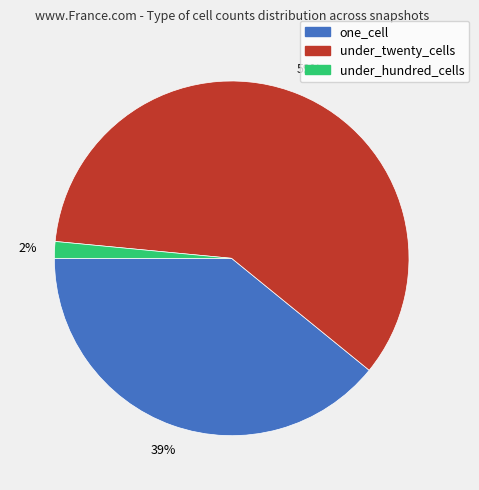

Approximately how many times larger is the value at under_twenty_cells compared to one_cell?

1.5